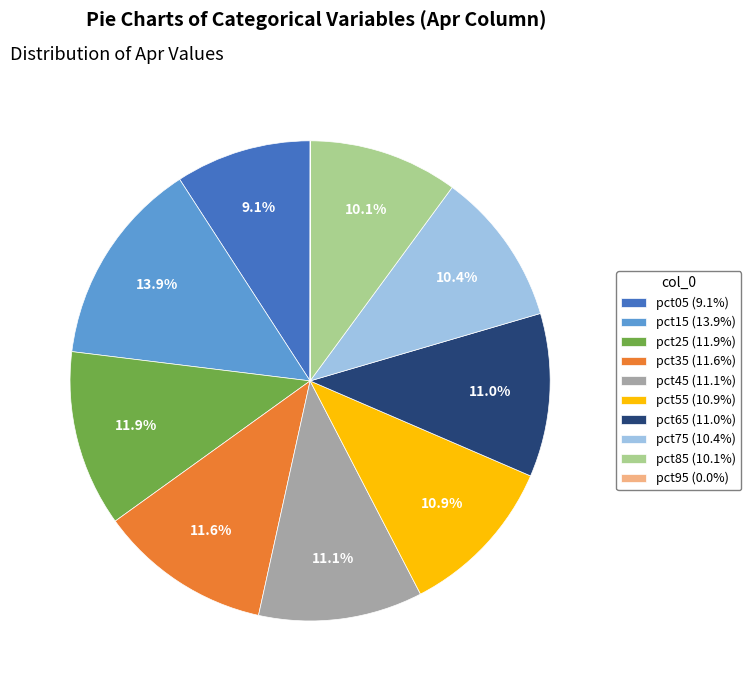

Combined, what portion of the pie is pct55 (10.9%) and pct85 (10.1%)?

21.0%